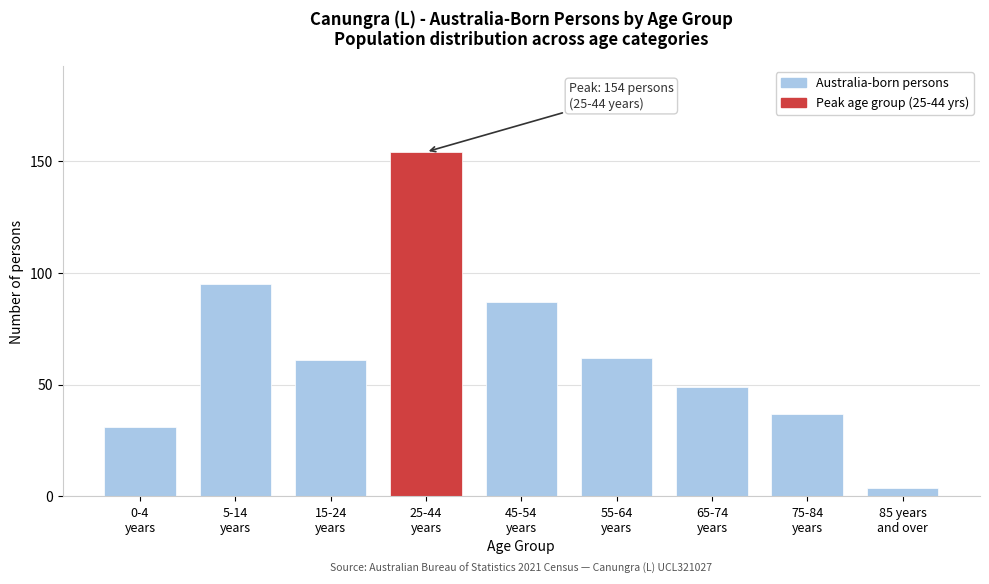

Reading left to right, what are all the values shown in this chart?

31	95	61	154	87	62	49	37	4